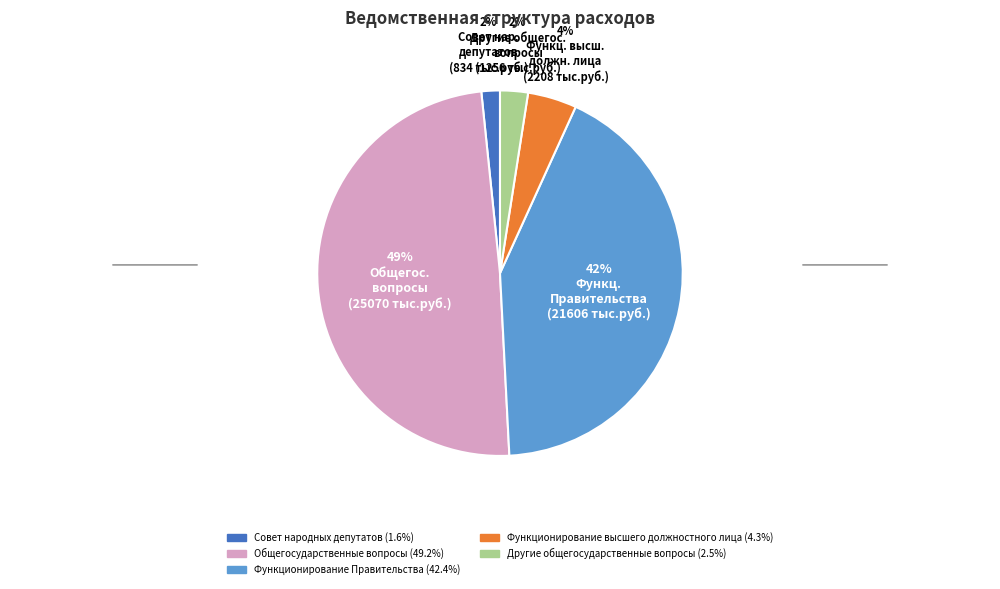

Which has a higher value, Общегосударственные вопросы or Другие общегосударственные вопросы?

Общегосударственные вопросы